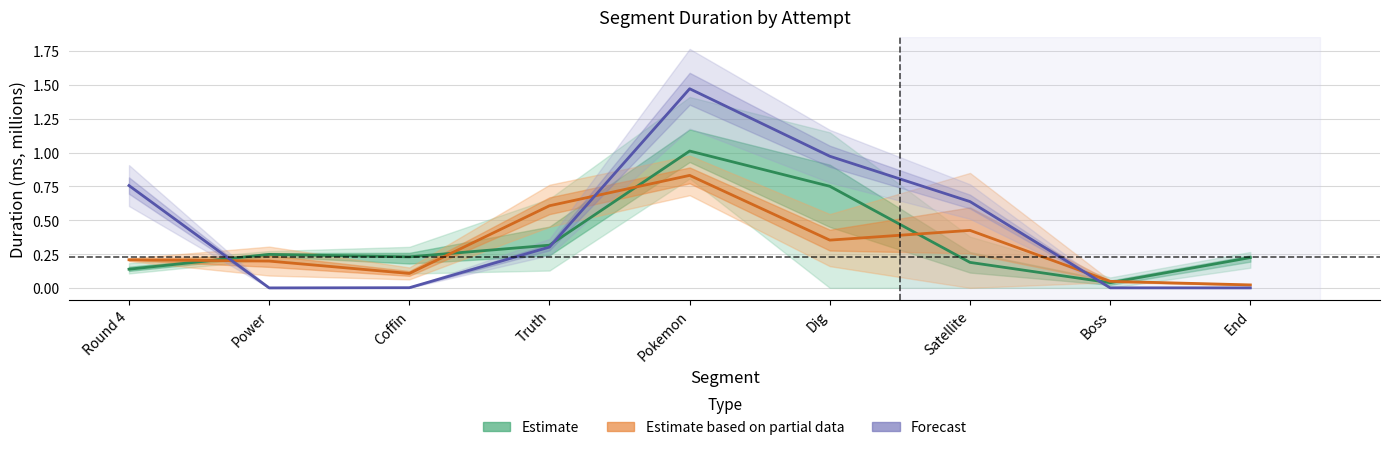

What is the spread (max minus min) of values at End?

0.2